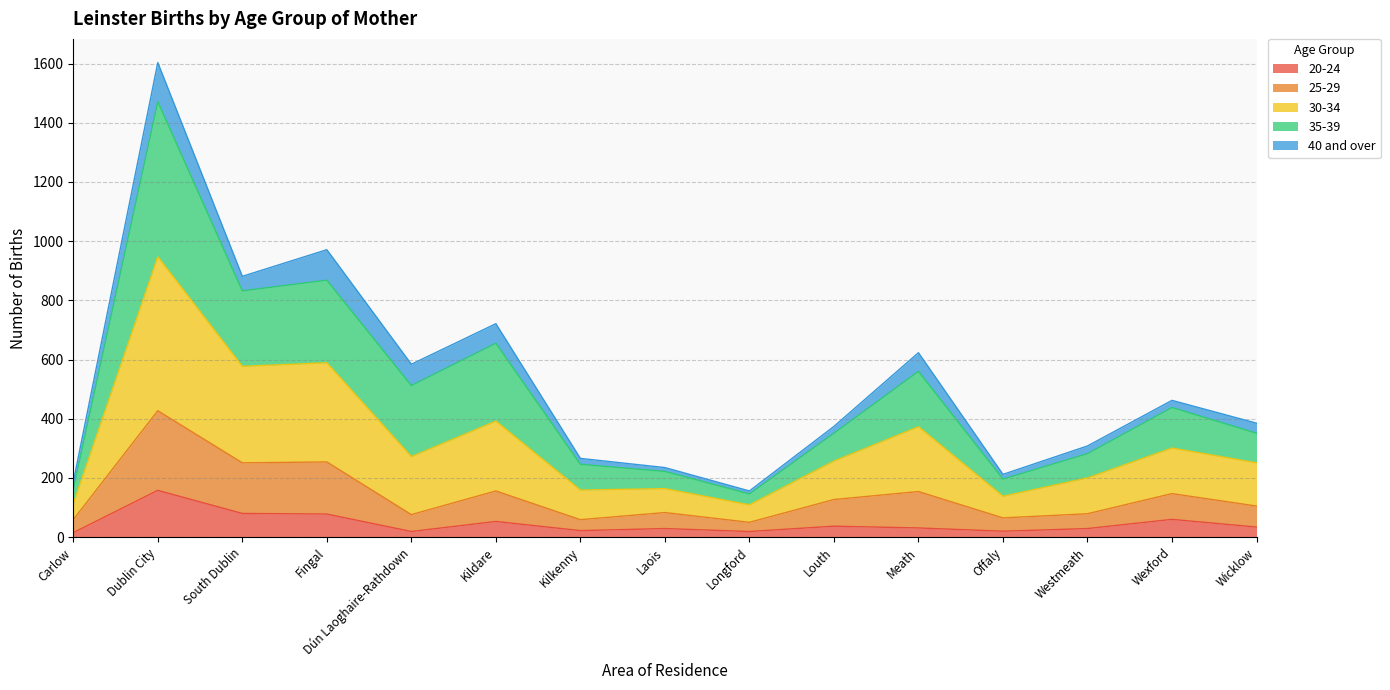

At which category is the sum across all series the highest?

Dublin City